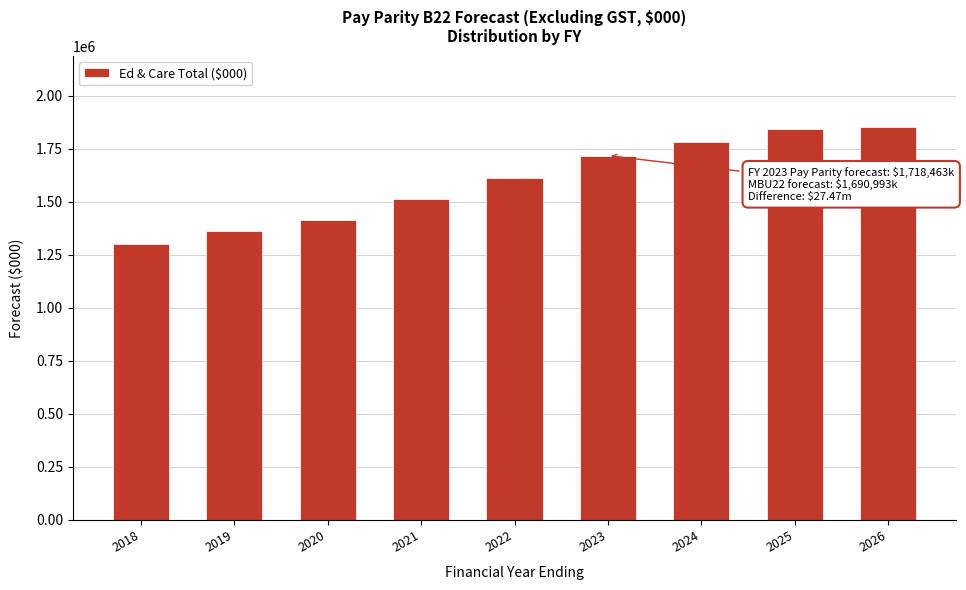

Reading right to left, what are all the values shown in this chart?

2026=1854824.1	2025=1842118.8	2024=1781764.3	2023=1718463.4	2022=1612770.2	2021=1513248.3	2020=1414122.7	2019=1362320.5	2018=1299978.9